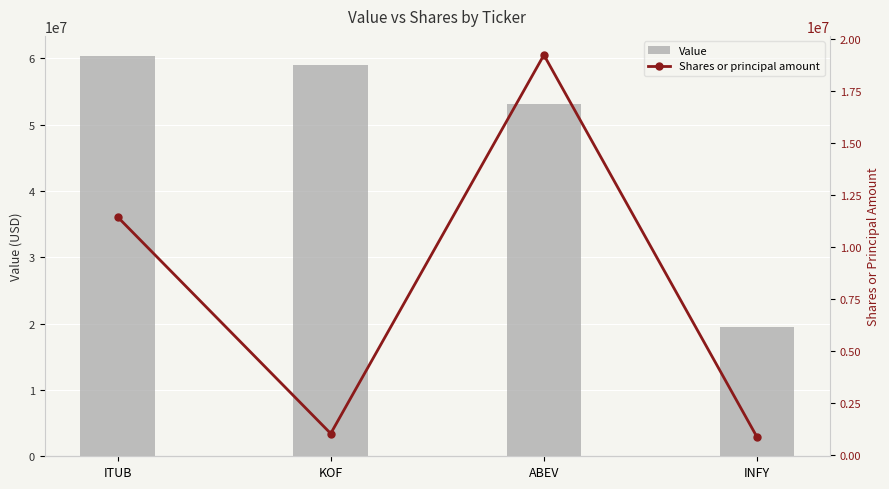

The value of Shares or principal amount at INFY is 252750. True or false?

False